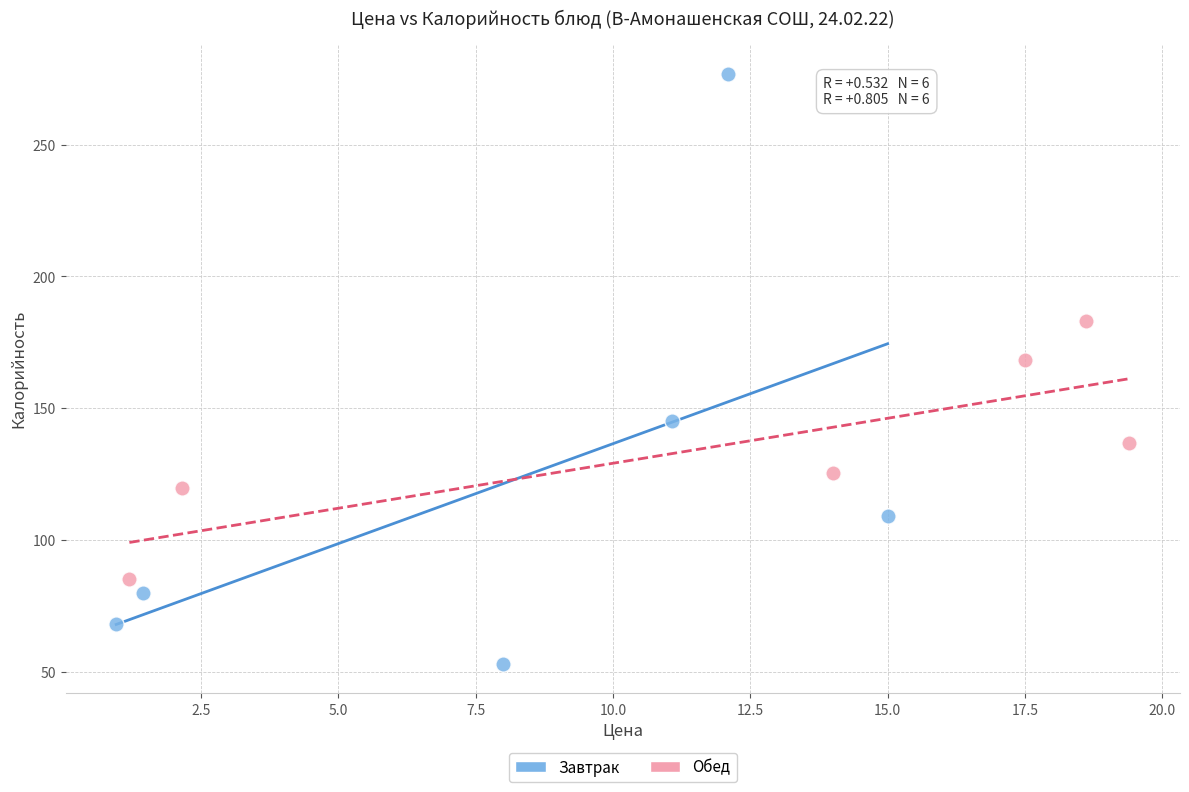

Which series has the widest spread of Y values?

Завтрак